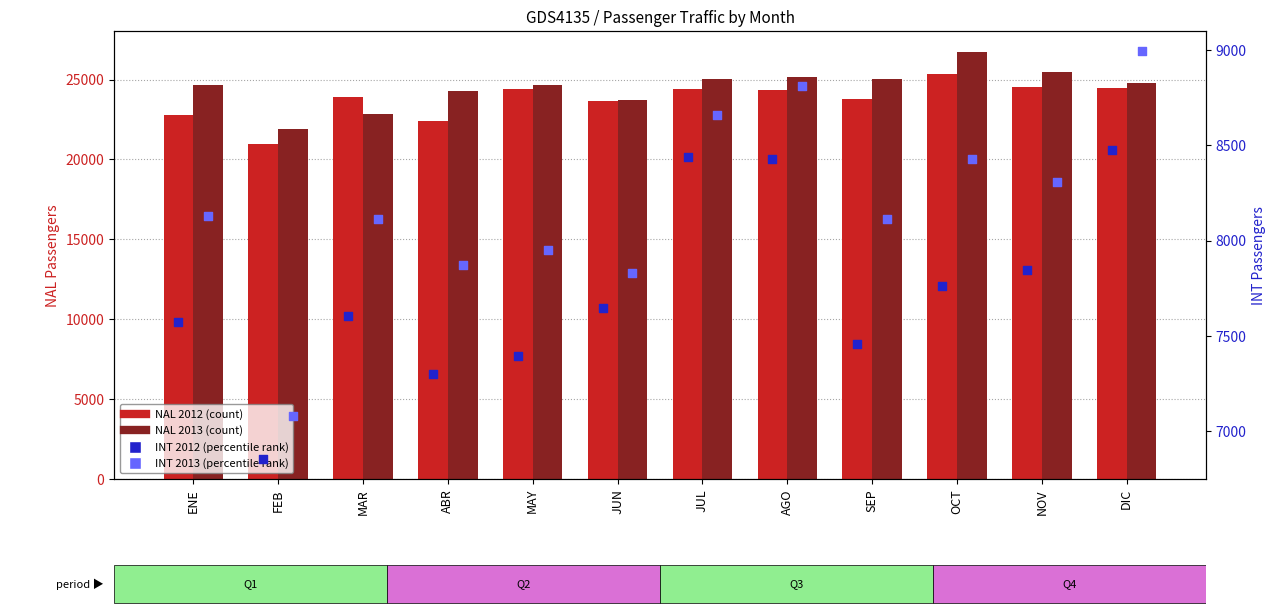

What is the total value across all series at AGO?

66740